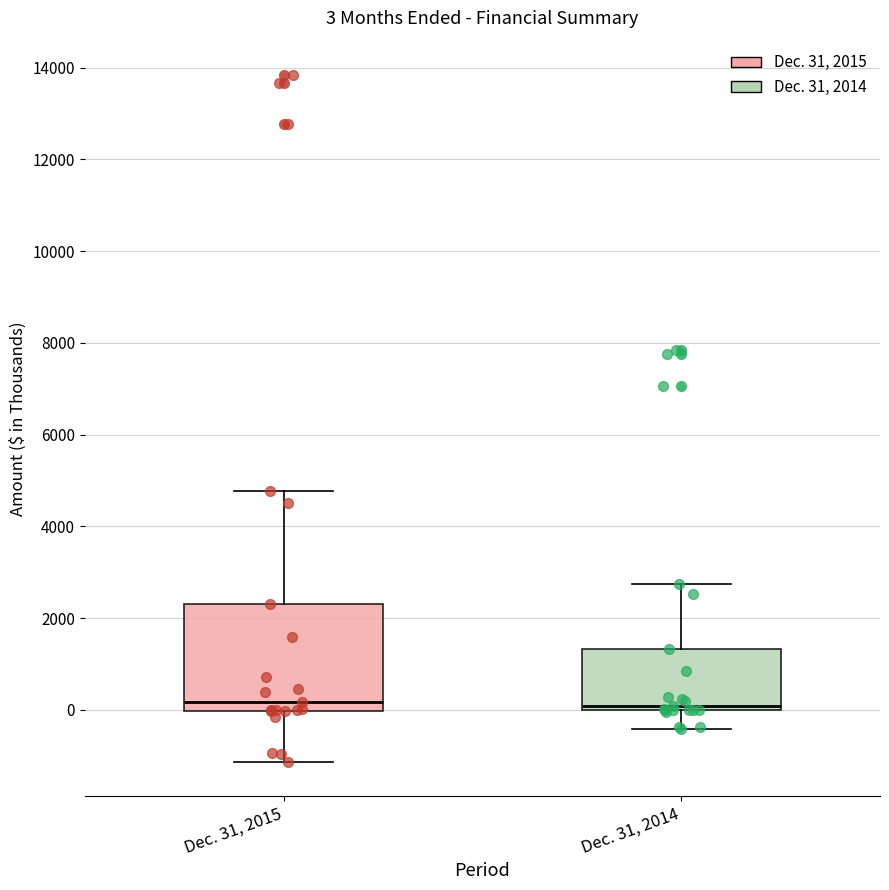

Which box is the tallest, from its lower edge to its upper edge?

Dec. 31, 2015